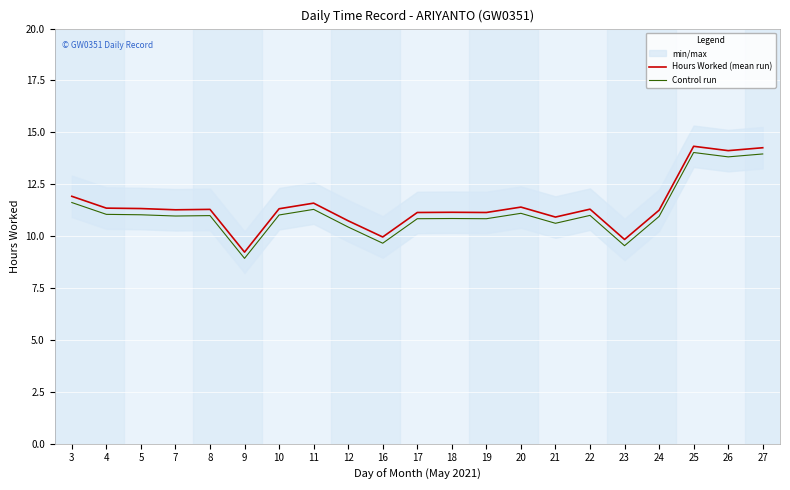

How many data points does each series have?

21